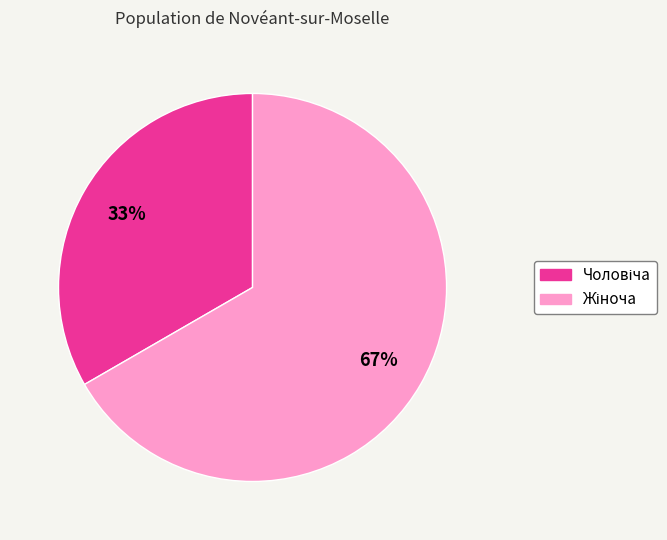

To the nearest percent, what is the average slice percentage?

50%